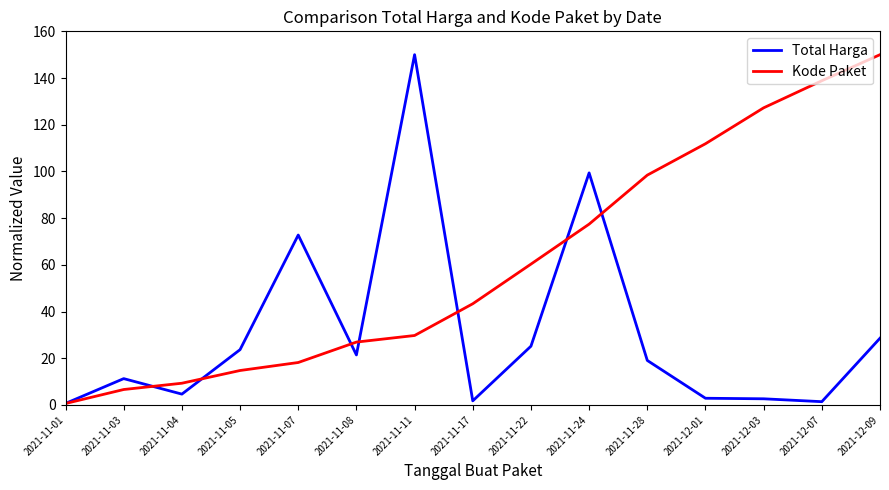

What is the sum of all Kode Paket values?

913.5